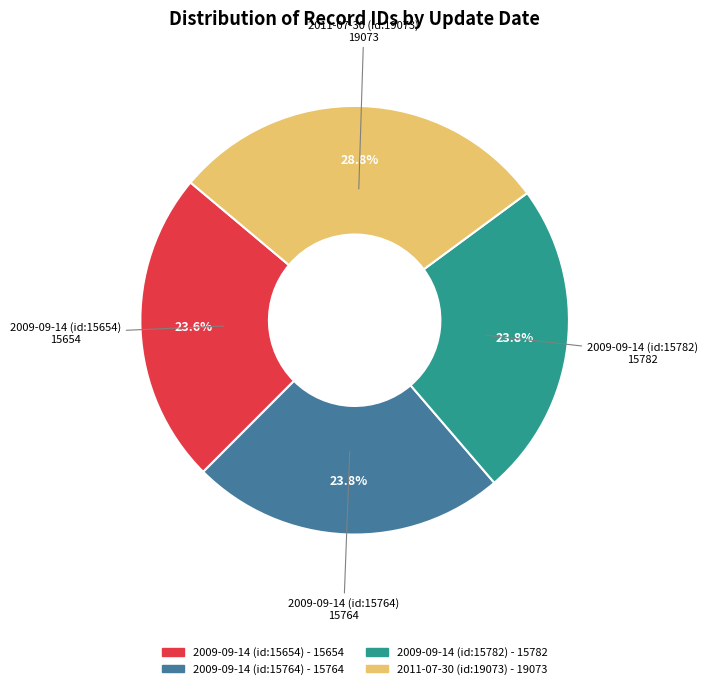

The 2009-09-14 (id:15654) slice represents 24% of the pie. True or false?

True